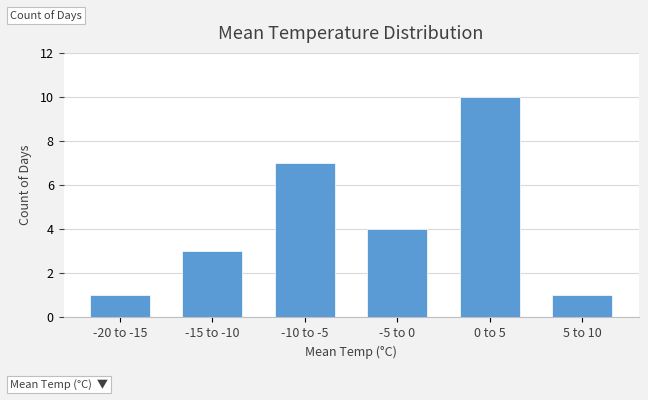

Reading left to right, list all the values displayed in this chart.

-20 to -15=1	-15 to -10=3	-10 to -5=7	-5 to 0=4	0 to 5=10	5 to 10=1